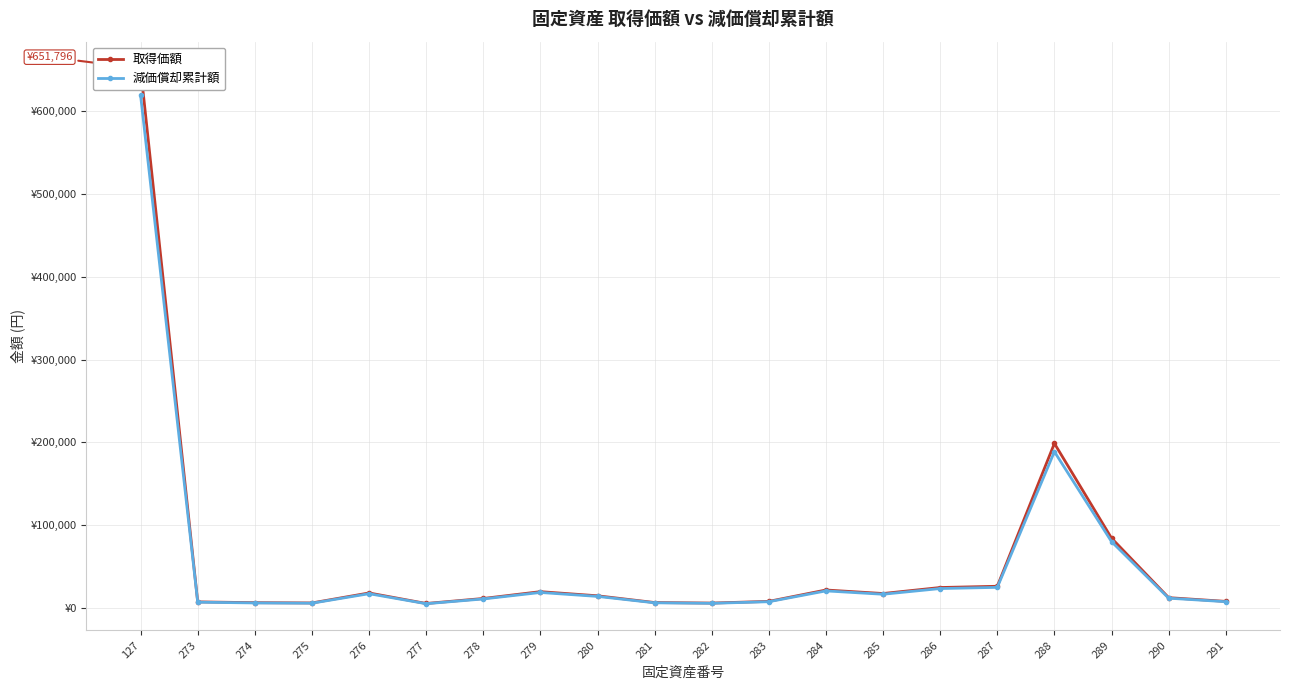

True or false: 取得価額 has more than 2 points higher than both neighbors.

True